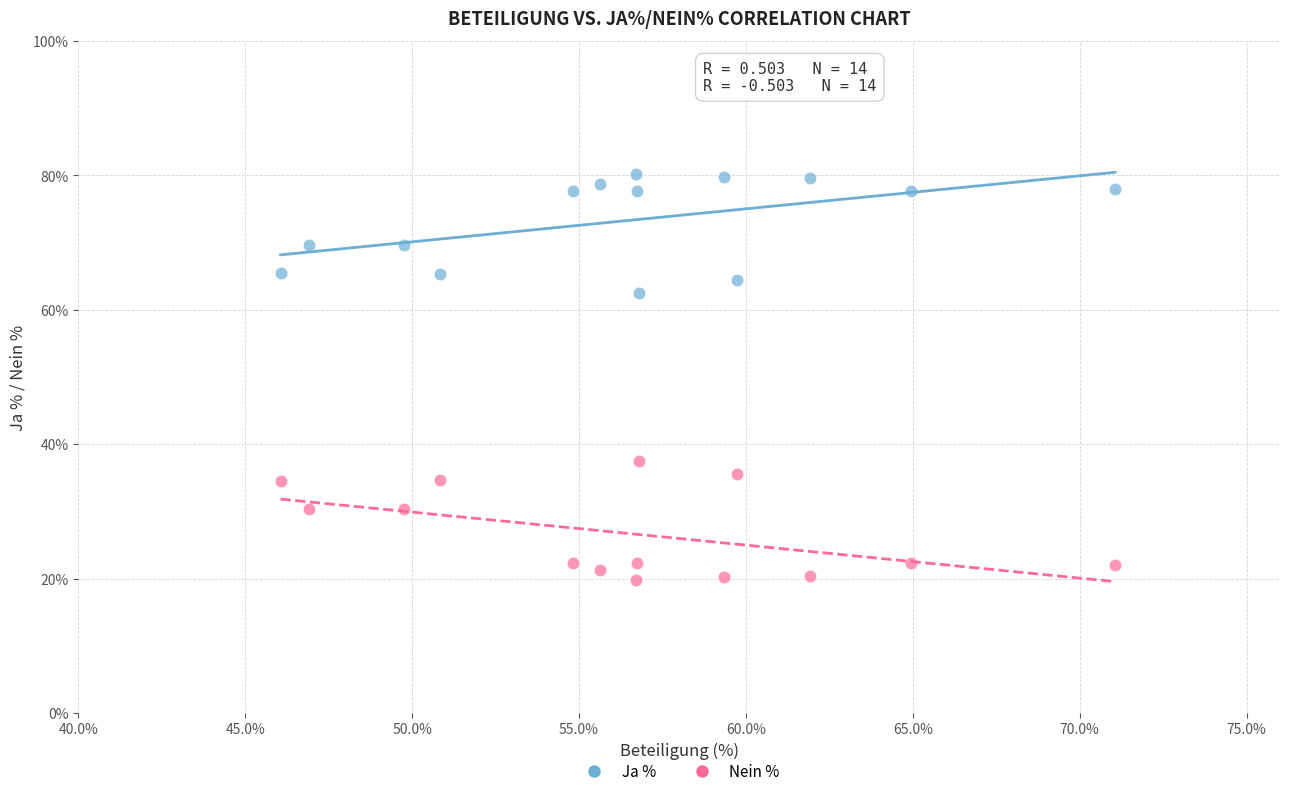

Across all data points, what is the range of X values (max minus min)?

25.0